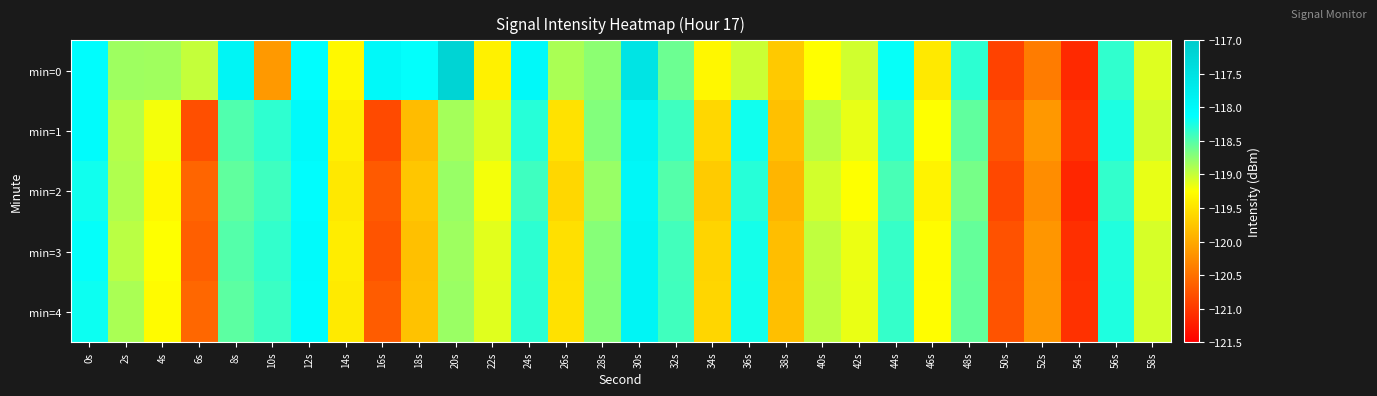

Which has a higher value, 46s or 12s?

12s